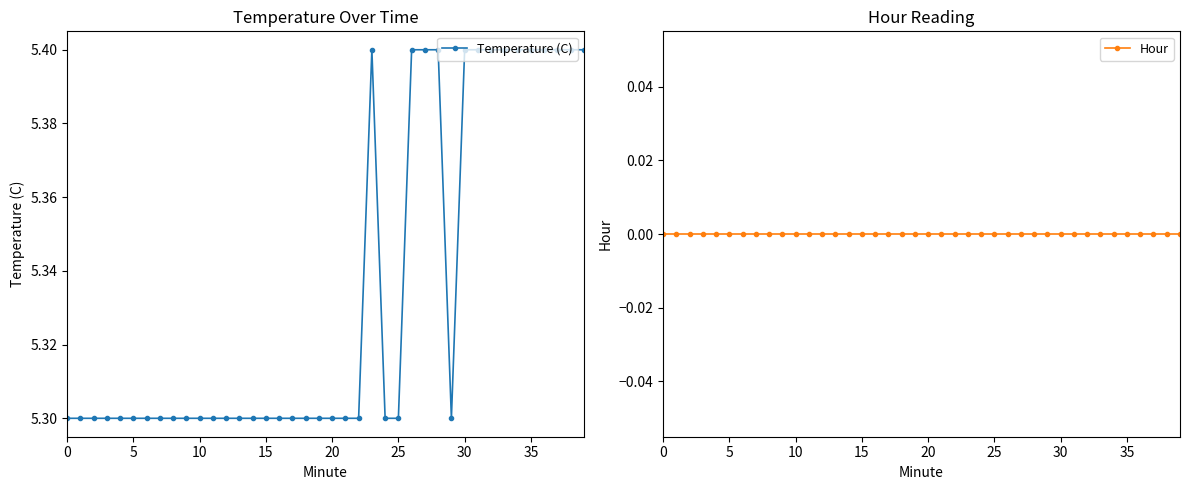

What is the label of the 14th point from the left?

13